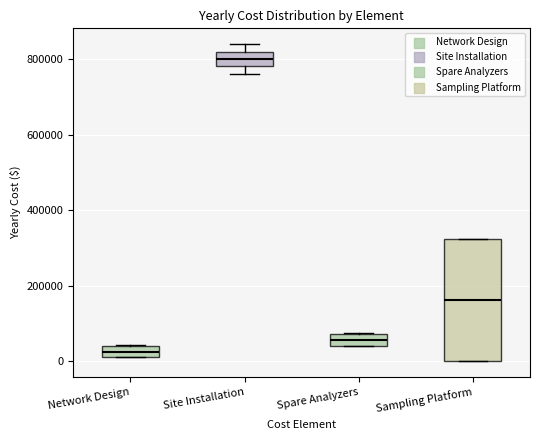

Reading left to right, read every box against the y-axis: the position of its median line, the range the box covers, and the ends of its whiskers. The values are not printed on the chart, so give them approximately, as read against the axis.

Network Design: median 20000 (inside the box), box 20000 to 40000, whiskers 20000 to 40000
Site Installation: median 800000, box 780000 to 820000, whiskers 760000 to 840000
Spare Analyzers: median 60000, box 40000 to 80000, whiskers 40000 to 80000
Sampling Platform: median 160000, box 0 to 320000, whiskers 0 to 320000